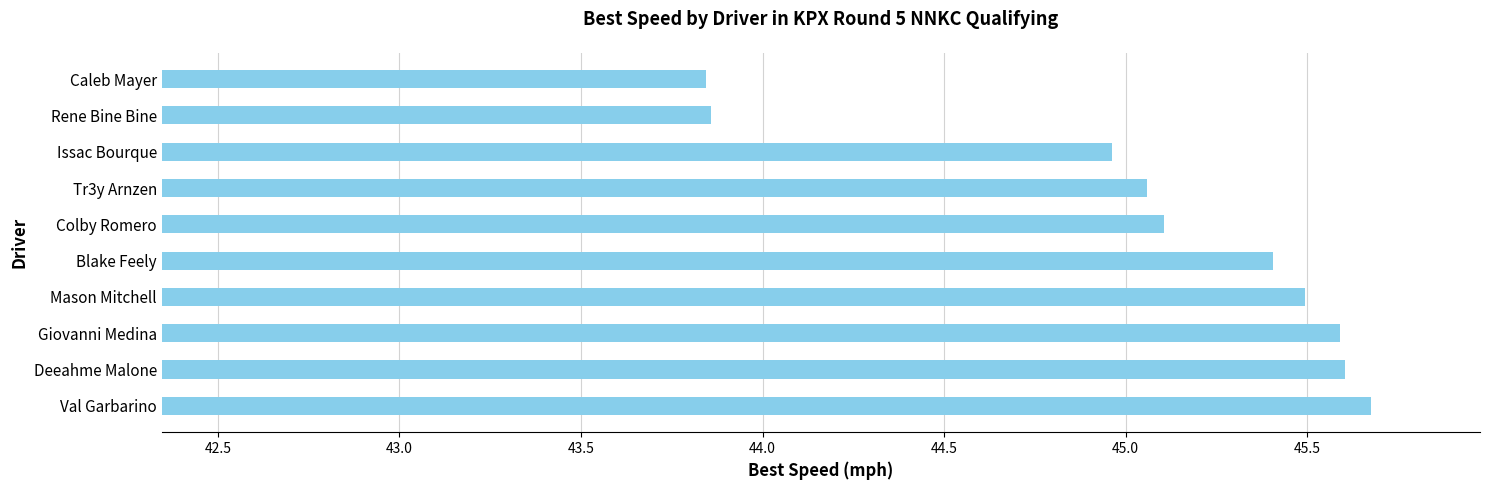

What is the ratio of the value at Colby Romero to the value at Mason Mitchell?

1.0